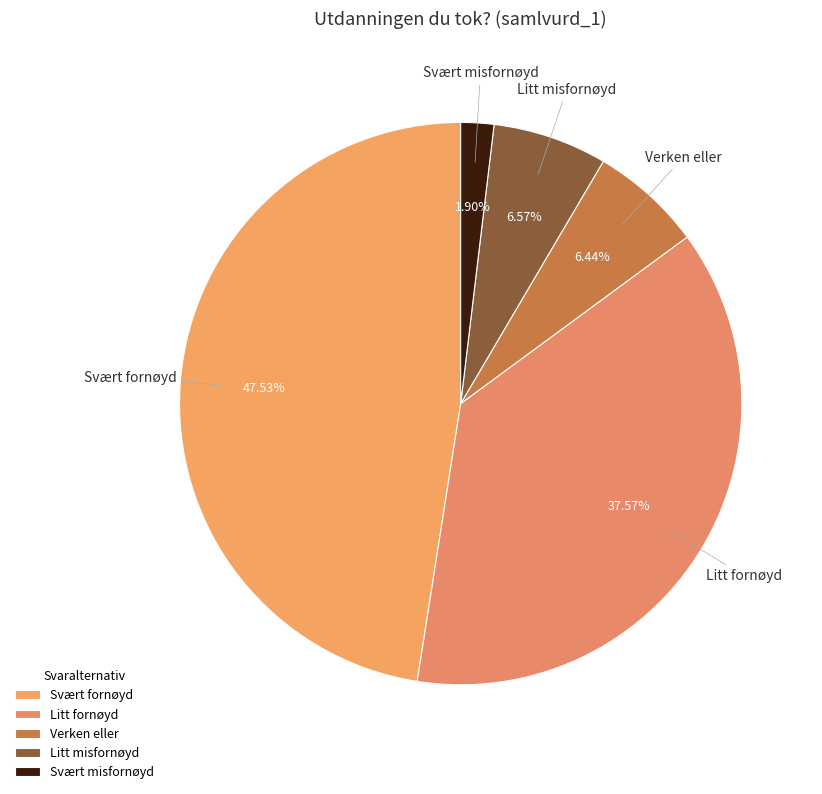

What is the total percentage of Svært fornøyd and Verken eller?

54.0%